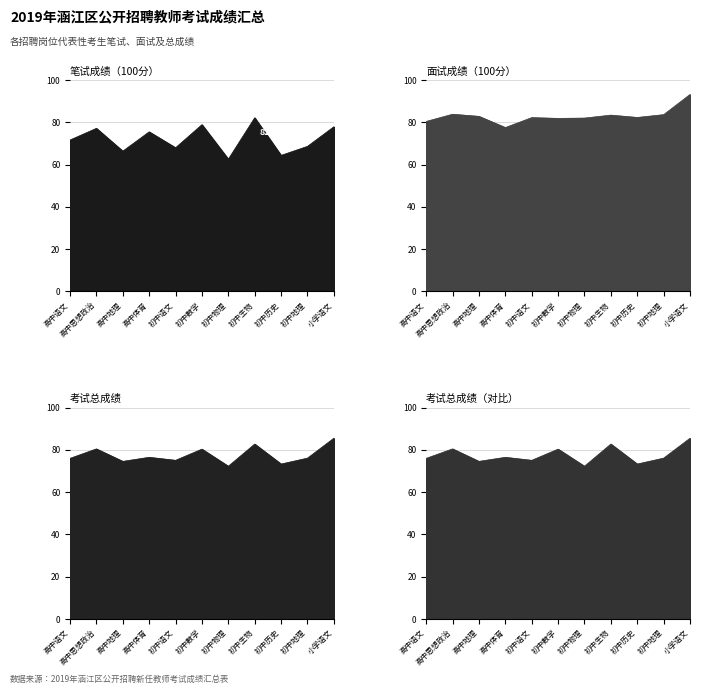

What is the sum of the 考试总成绩 values at 初中物理 and 高中语文?

148.3